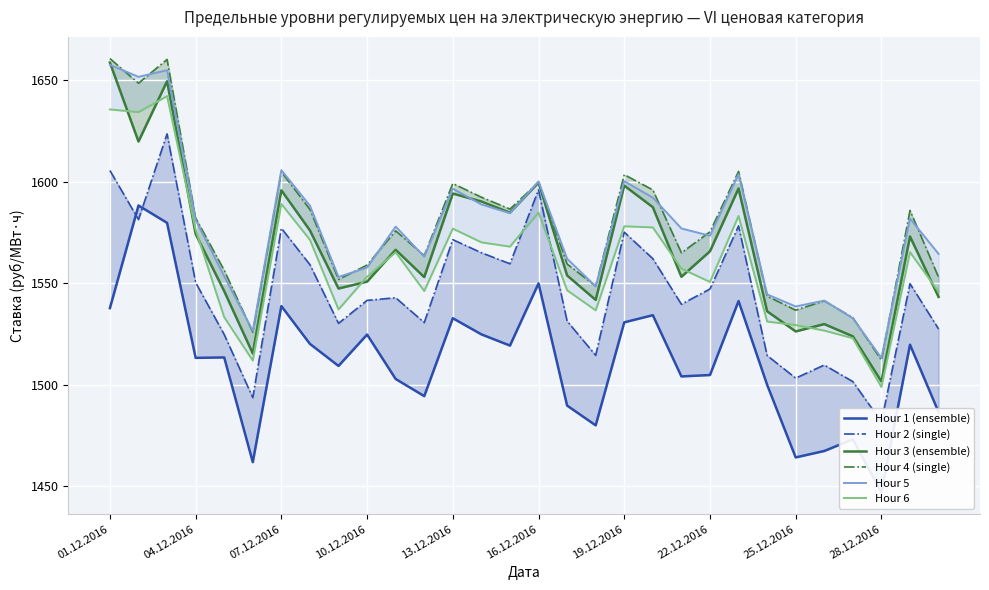

Is the value of Hour 6 at 12 greater than the value of Hour 2 (single) at 28?

Yes